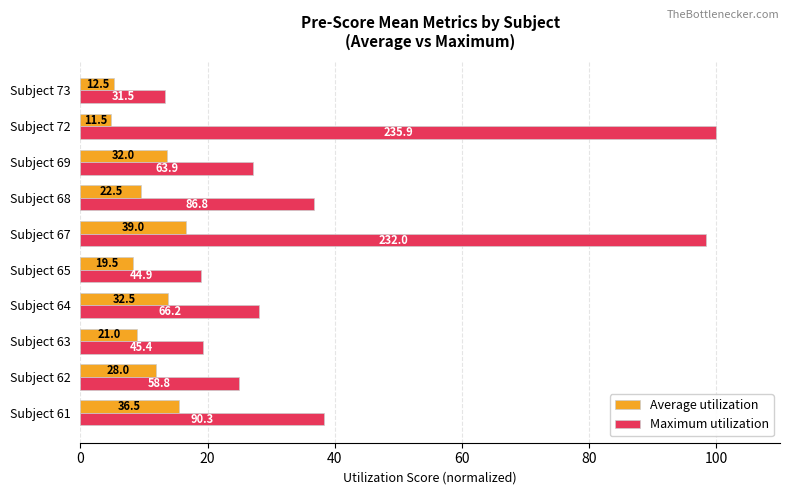

What are all the series names shown in the legend?

Average utilization, Maximum utilization